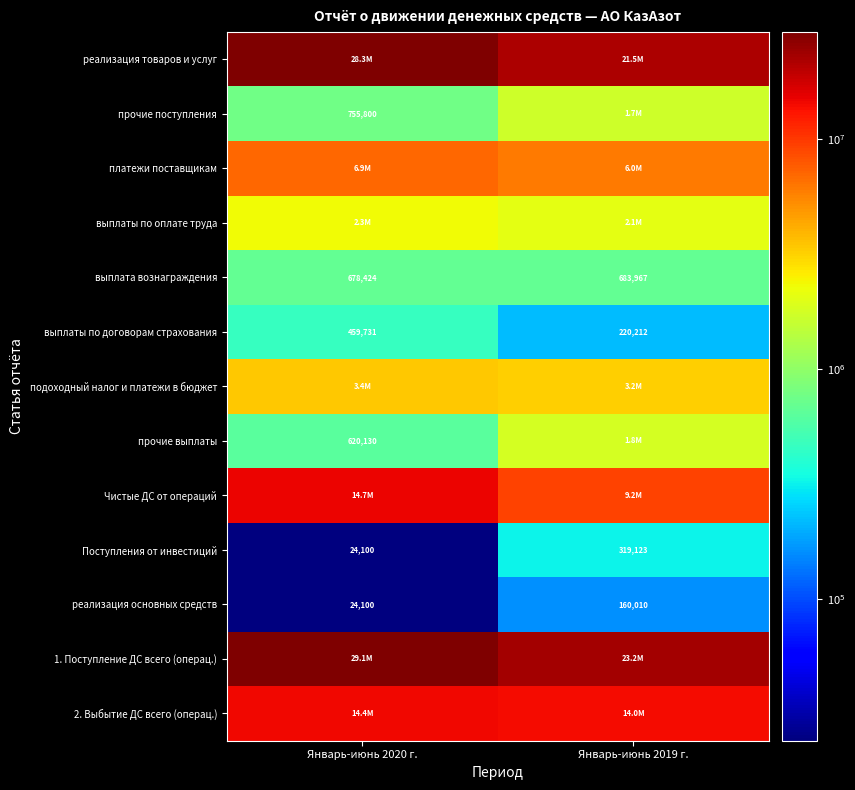

Which category has the highest value in the реализация основных средств series?

Январь-июнь 2019 г.